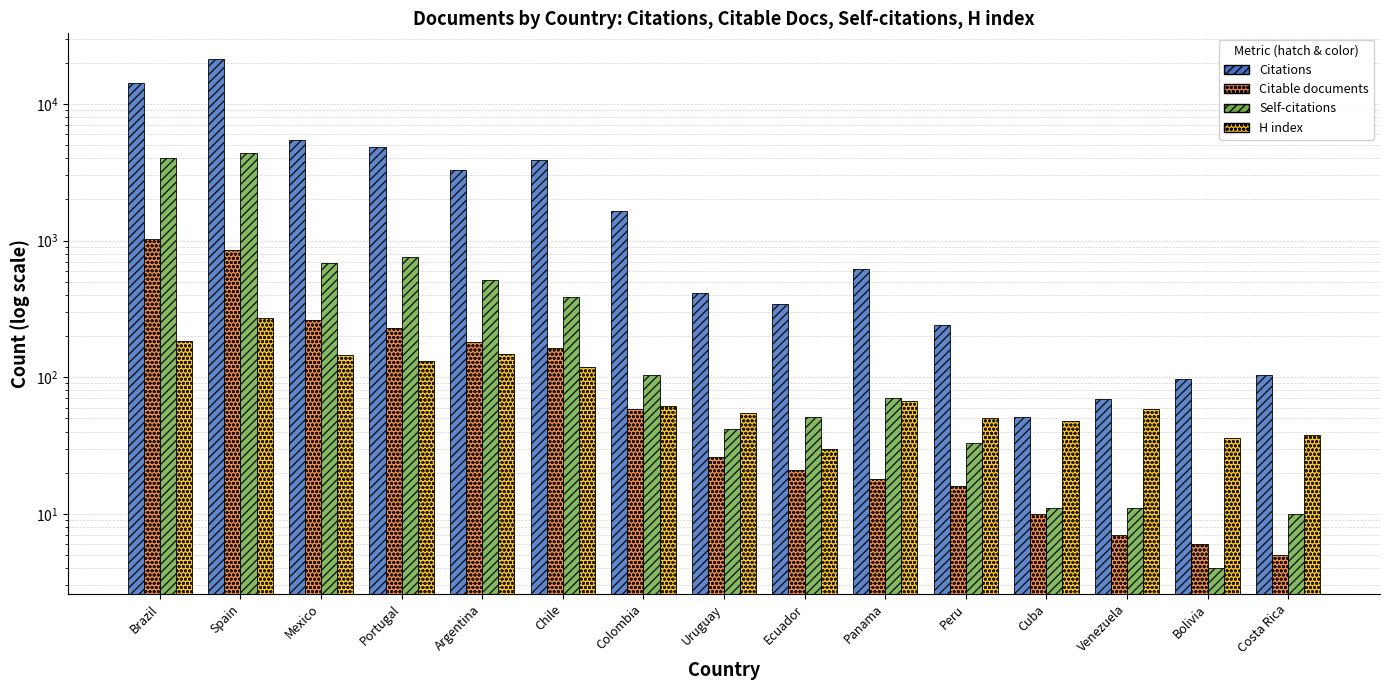

Reading right to left, list all the values displayed in this chart.

Citations: 104	97	69	51	242	618	344	414	1655	3864	3310	4824	5404	21409	14263
Citable documents: 5	6	7	10	16	18	21	26	59	163	180	228	263	849	1035
Self-citations: 10	4	11	11	33	71	51	42	103	384	515	760	680	4349	4044
H index: 38	36	59	48	50	67	30	55	62	119	148	132	146	271	183